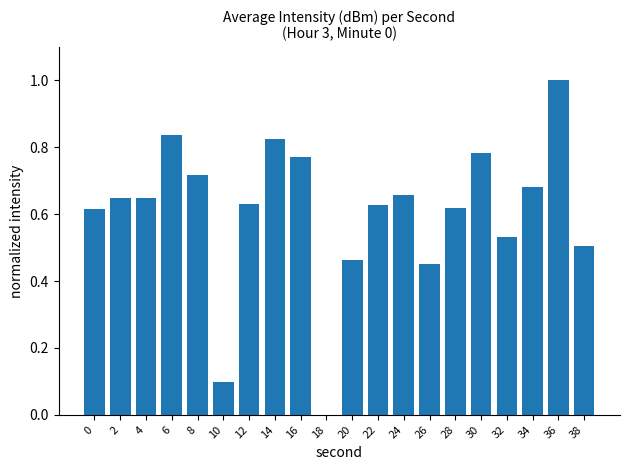

What is the difference between the values at 20 and 16?

0.3